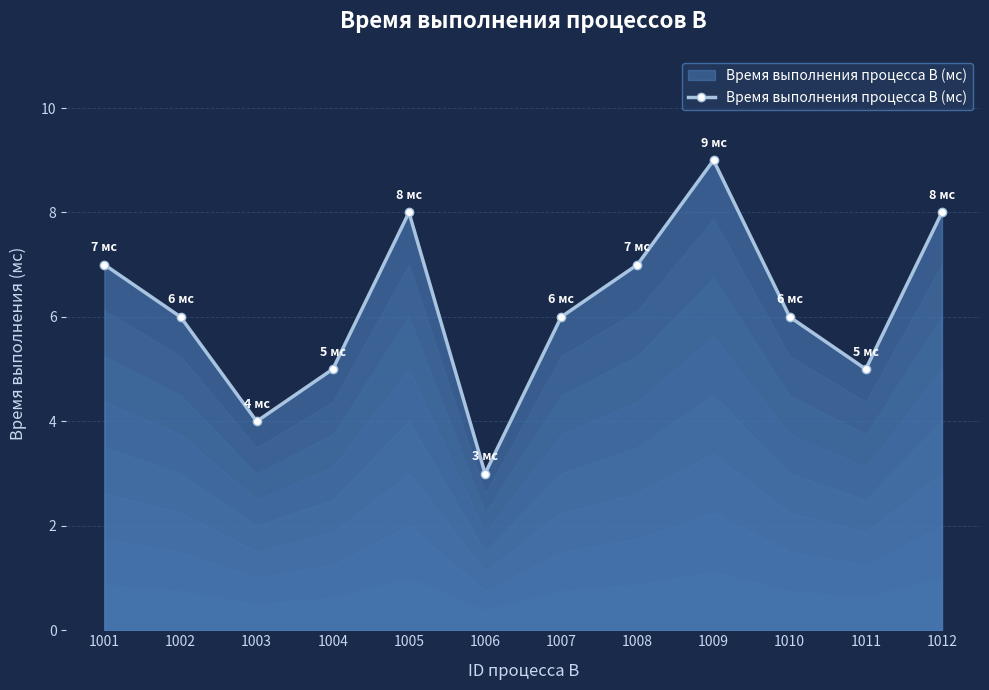

What is the sum of all values?

74